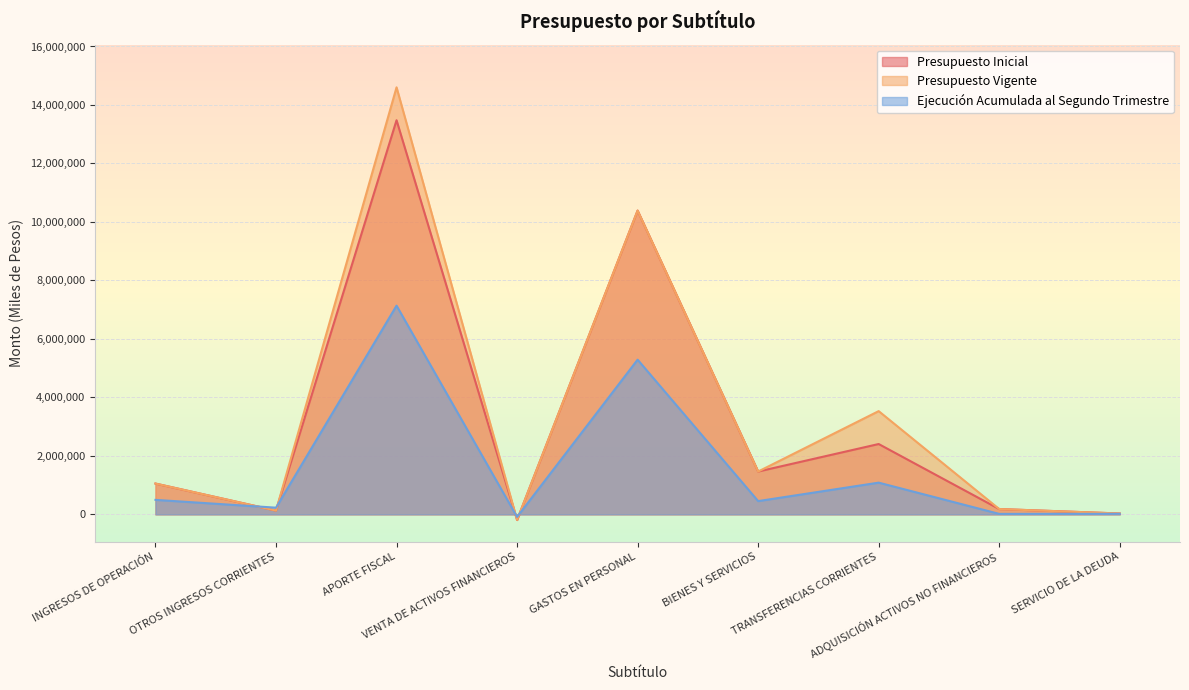

What is the difference between the highest and lowest values at INGRESOS DE OPERACIÓN?

557846